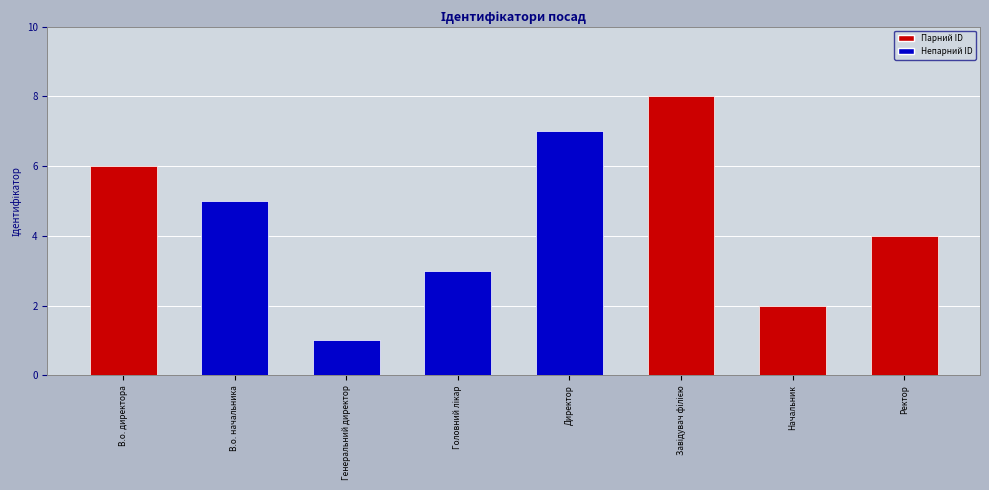

The chart shows a value of 6 at В.о. директора. True or false?

True